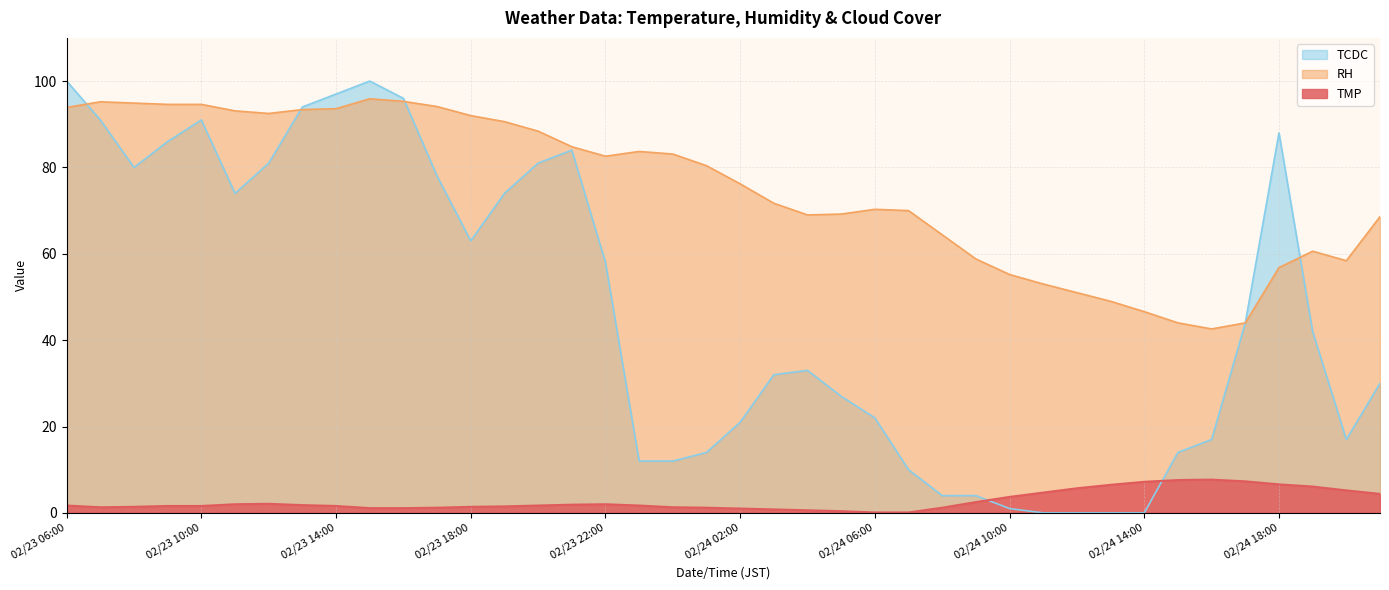

The RH series shows 63.4 at 02/23 16:00. True or false?

False